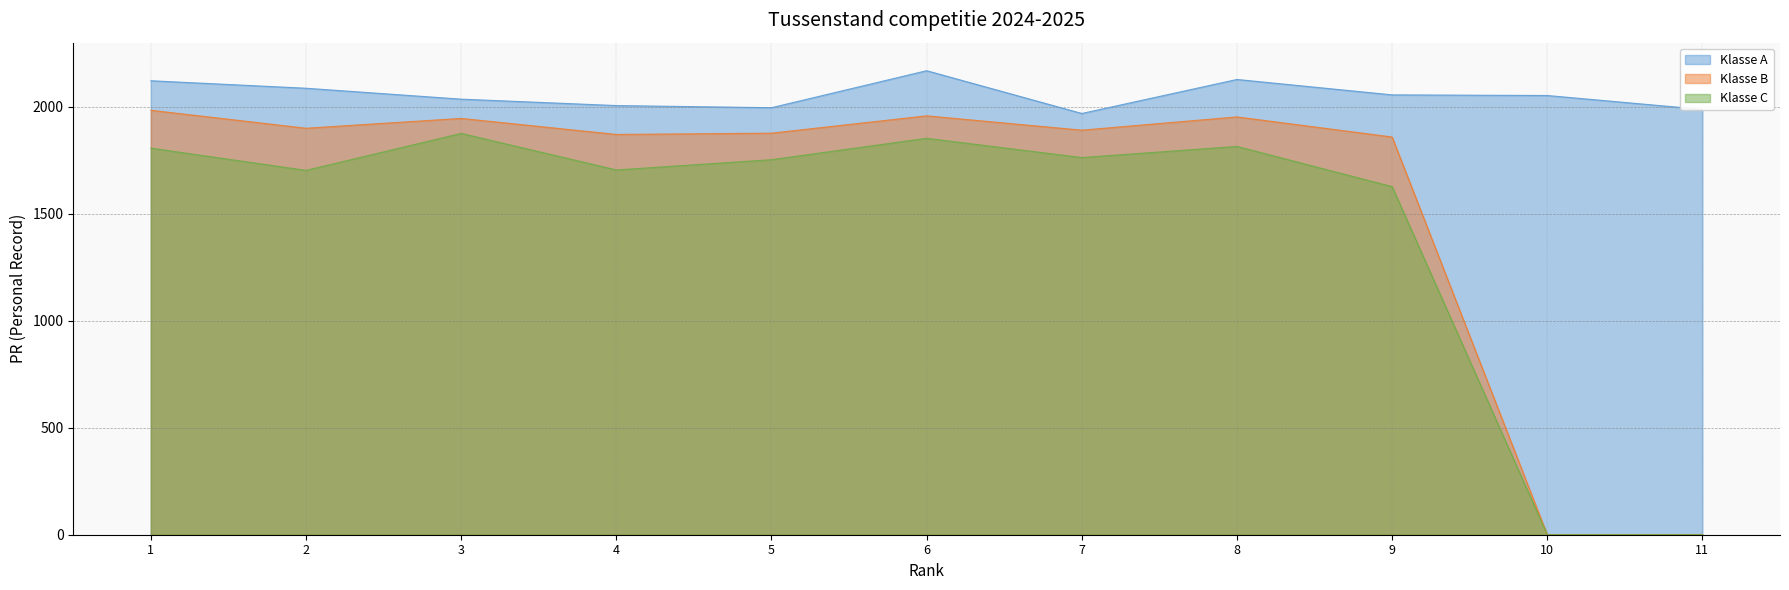

How many interior local valleys does the Klasse C series have?

3